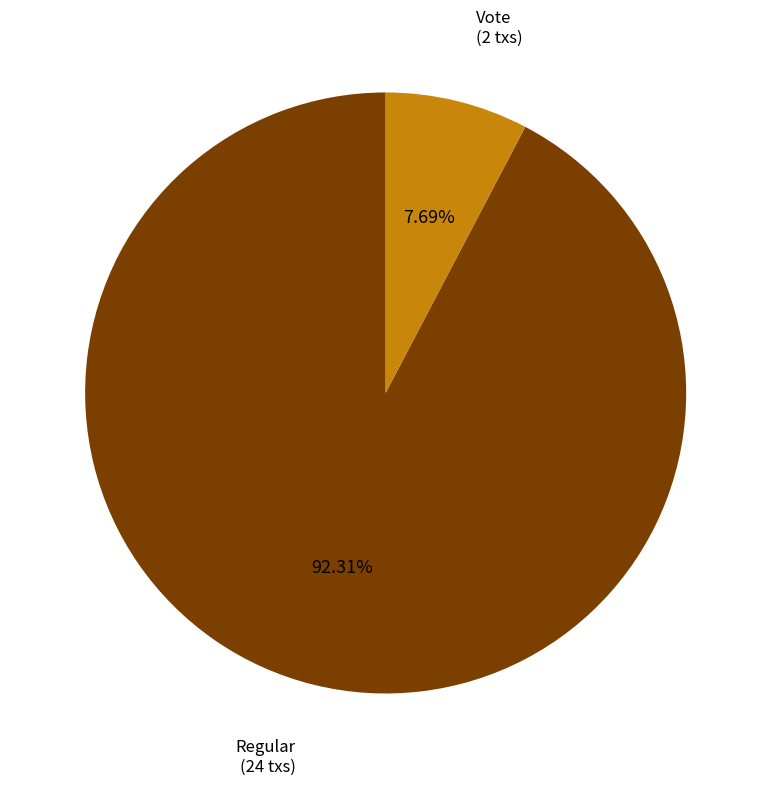

Is there a majority slice in this chart?

Yes